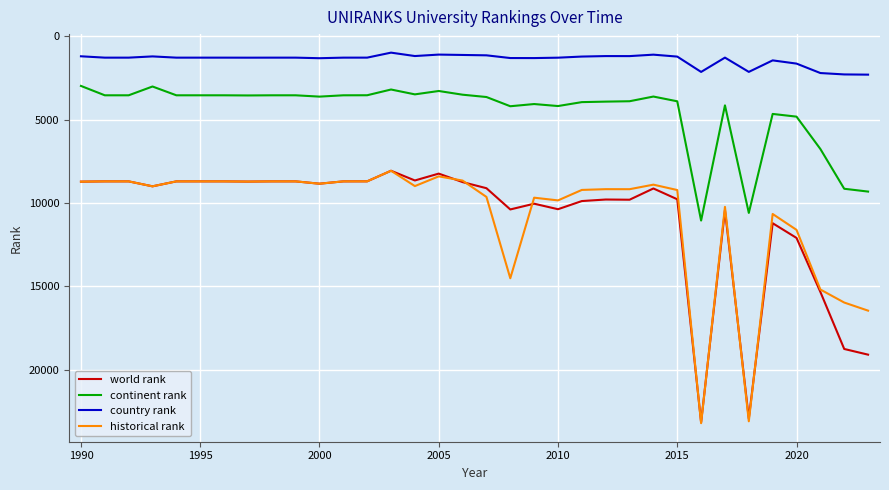

Which series has the widest spread of values?

historical rank